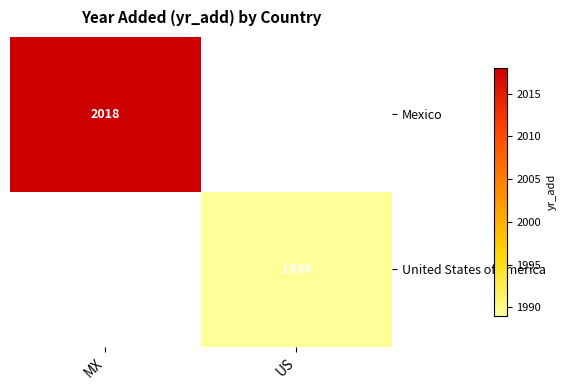

The value of United States of America at US is 1989. True or false?

True